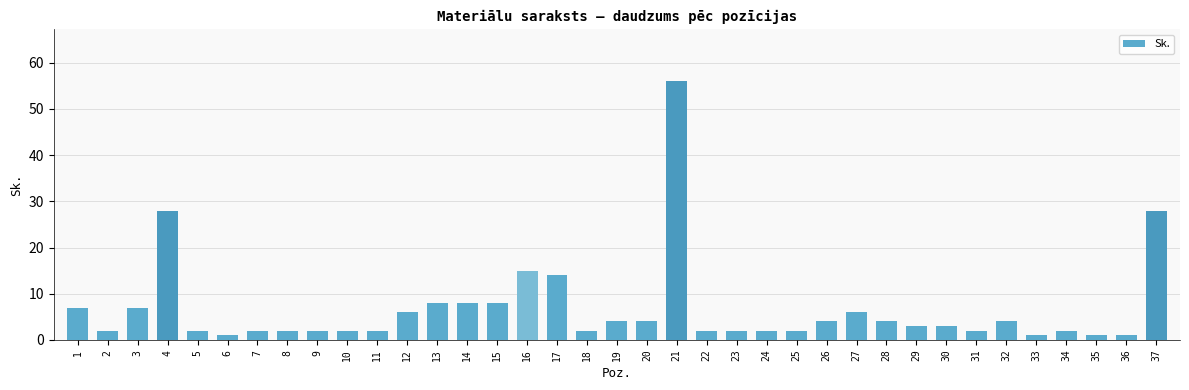

What is the ratio of the value at 2 to the value at 19?

0.5